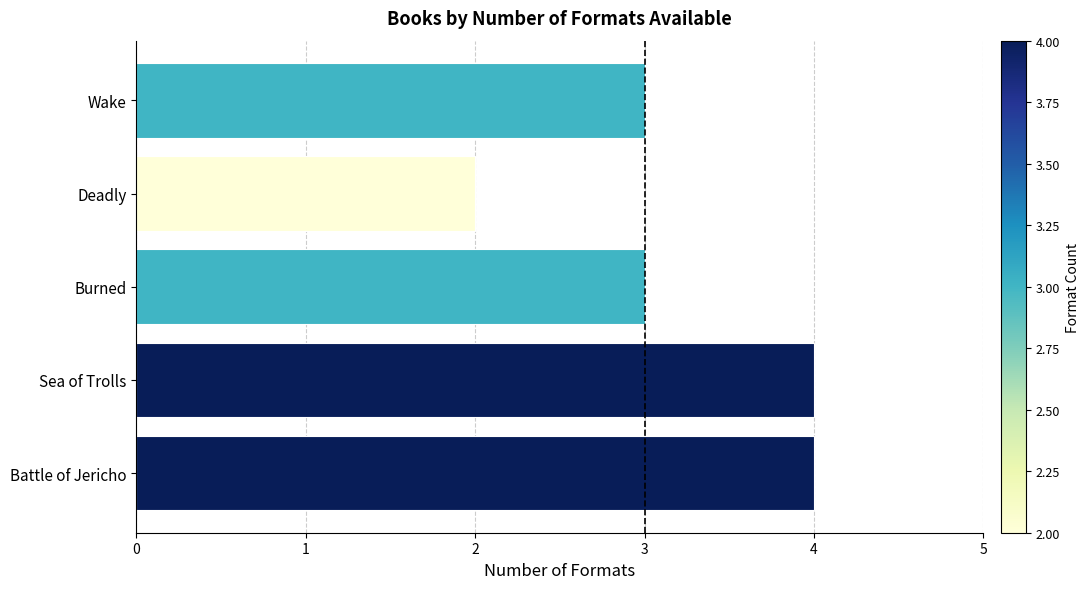

How many values are between 3 and 4?

4